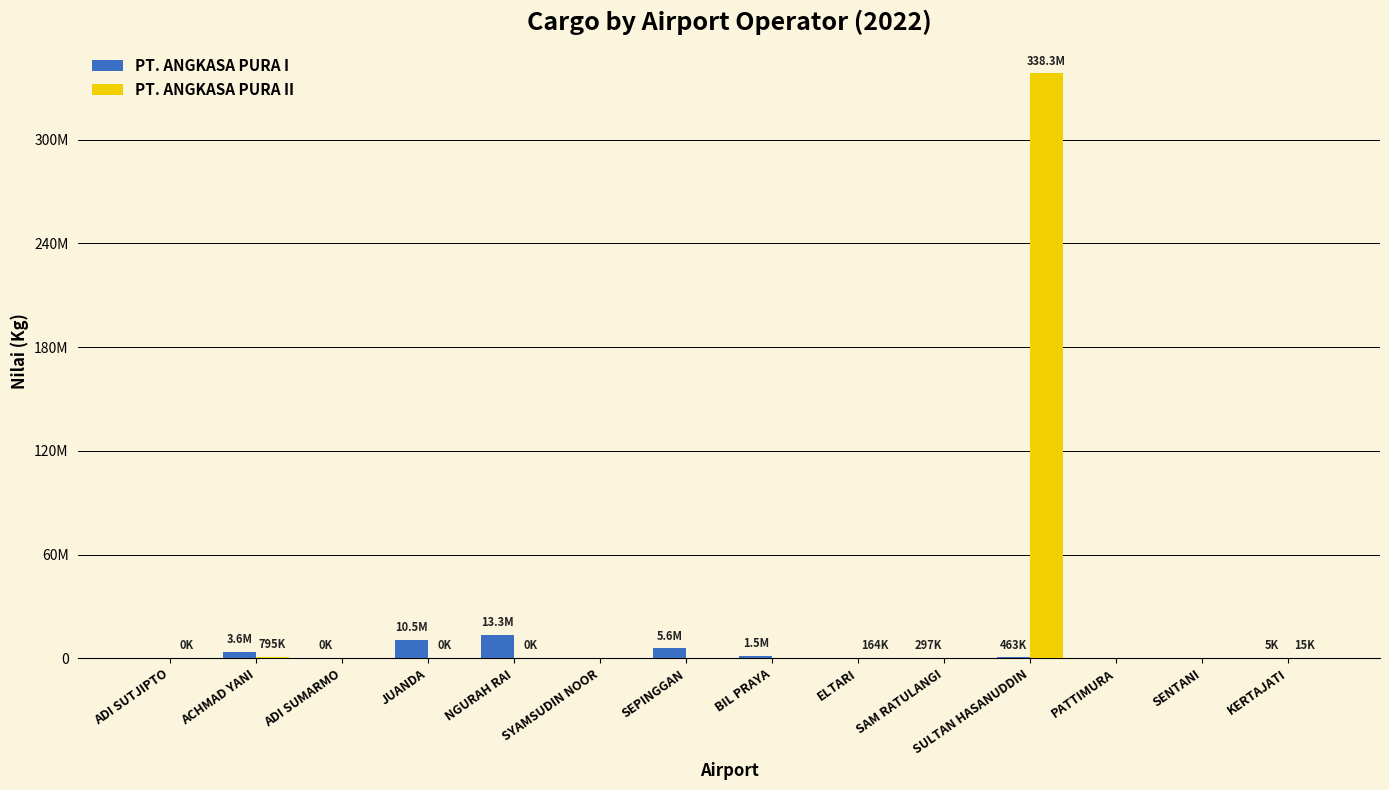

What is the label of the 6th bar from the left?

SYAMSUDIN NOOR